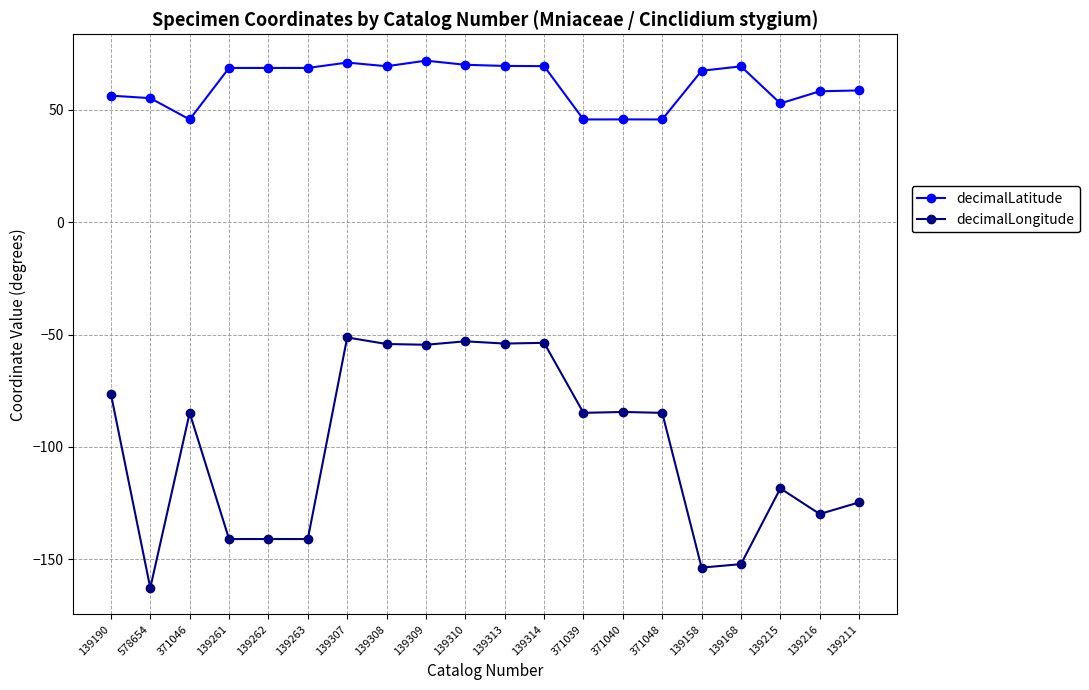

Where is the first local minimum for decimalLongitude?

578654